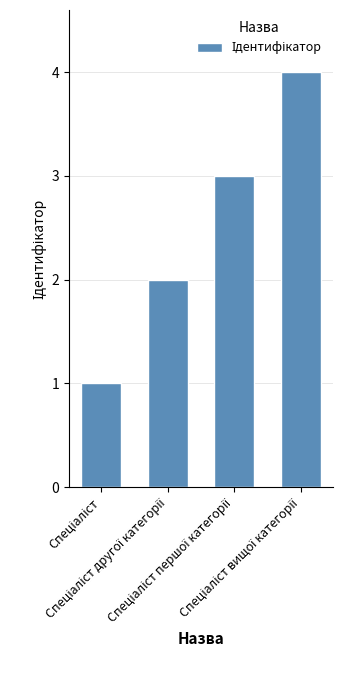

What is the difference between the maximum and minimum values?

3